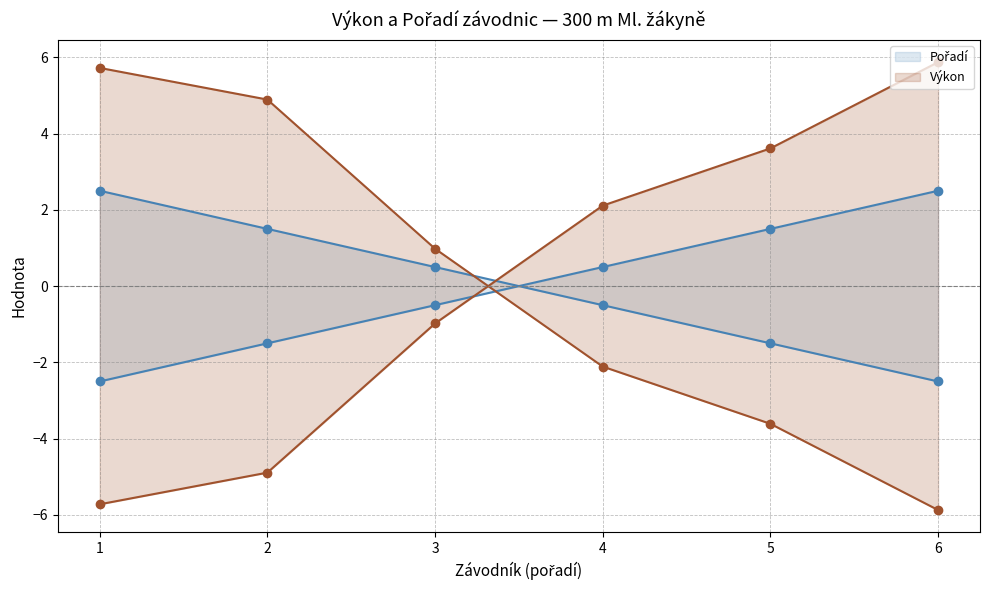

How many positive values does the Výkon series have?

3